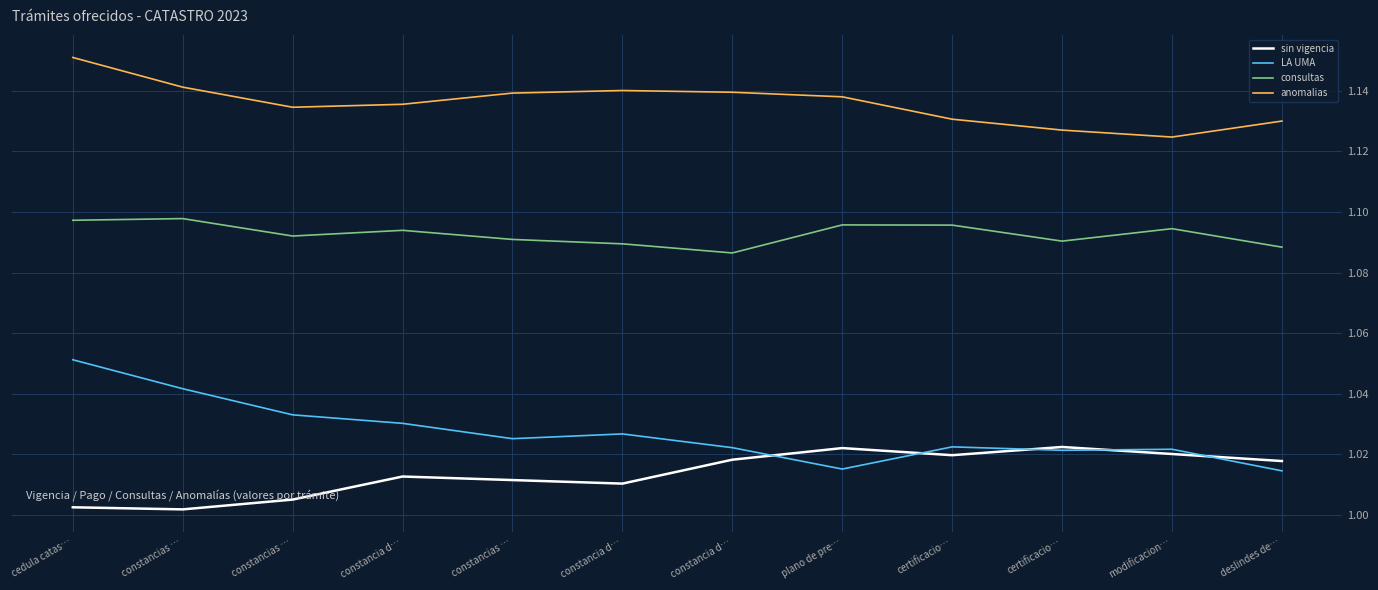

How many categories are shown in the chart?

12